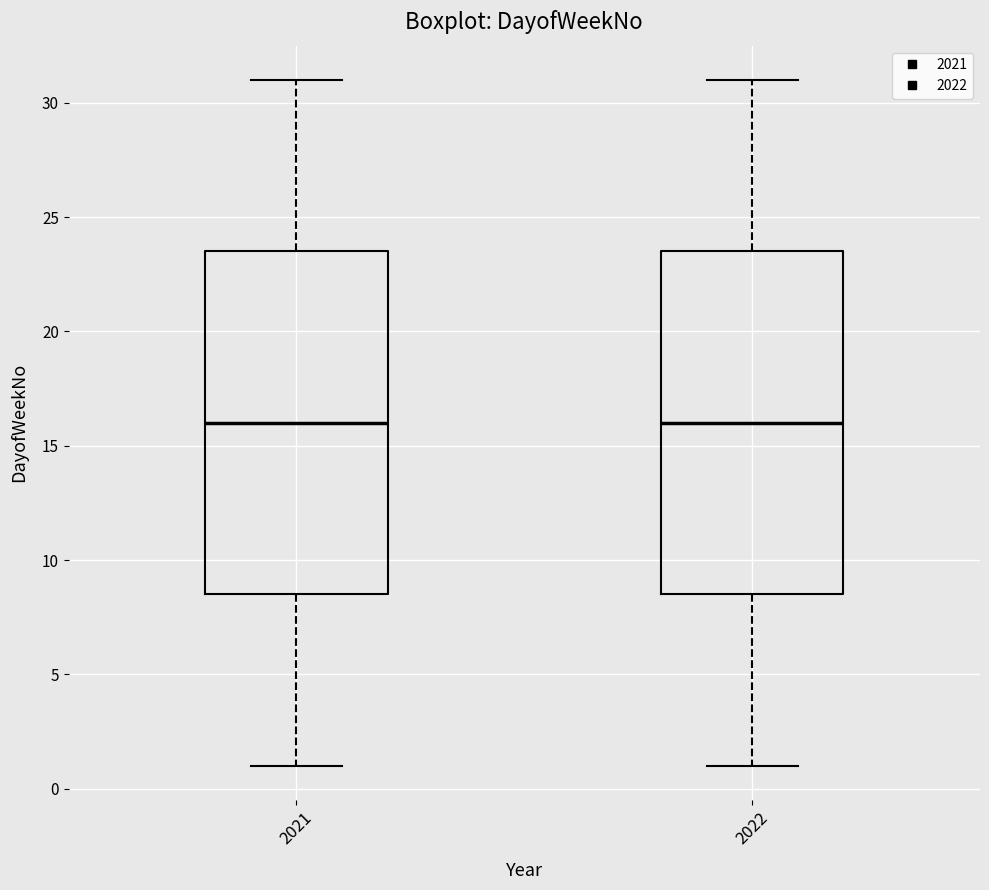

Reading left to right, transcribe this box plot: for each box, give where its median line is, the range the box spans, and where its two whiskers end, as read against the y-axis. The values are not printed on the chart, so give them approximately, as read against the axis.

2021: median 16.0, box 8.5 to 23.5, whiskers 1.0 to 31.0
2022: median 16.0, box 8.5 to 23.5, whiskers 1.0 to 31.0